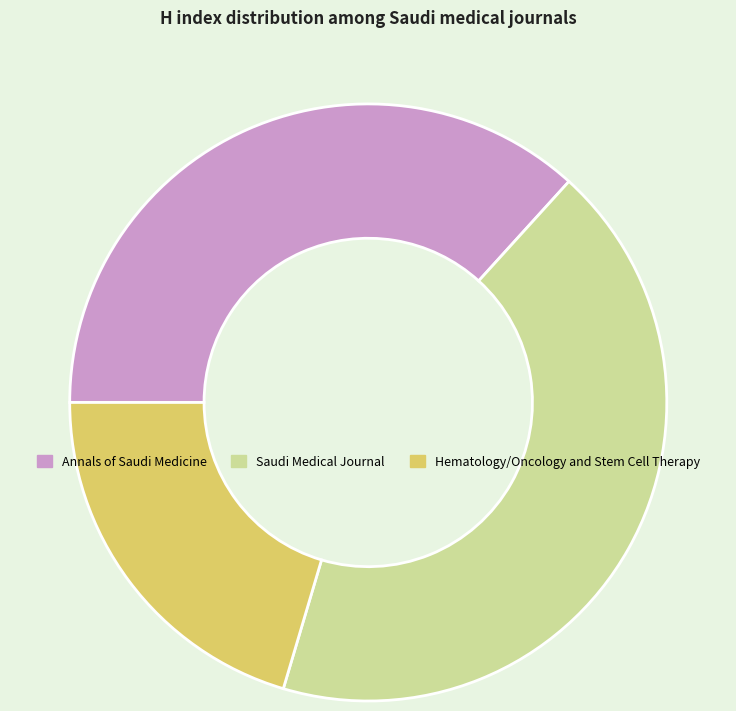

Is there a majority slice in this chart?

No